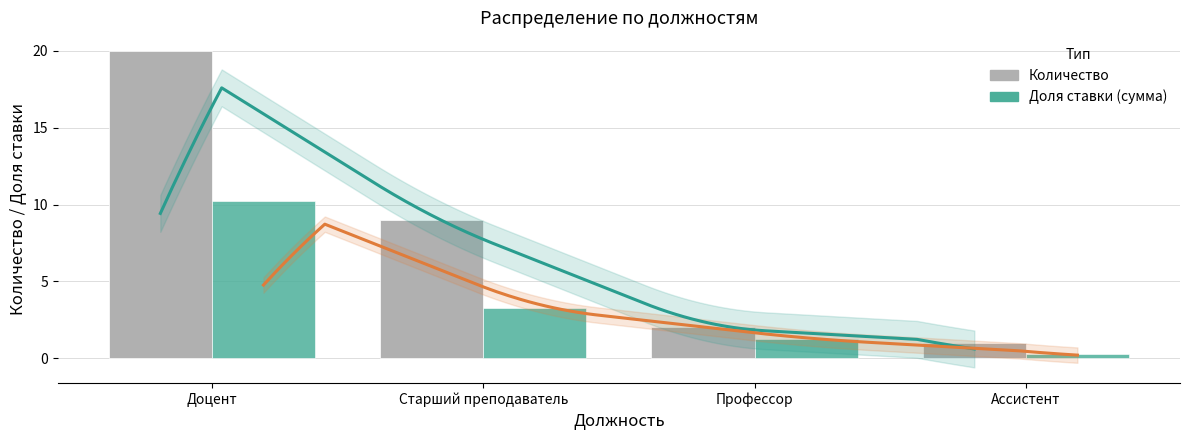

What are all the series names shown in the legend?

Количество, Доля ставки (сумма)